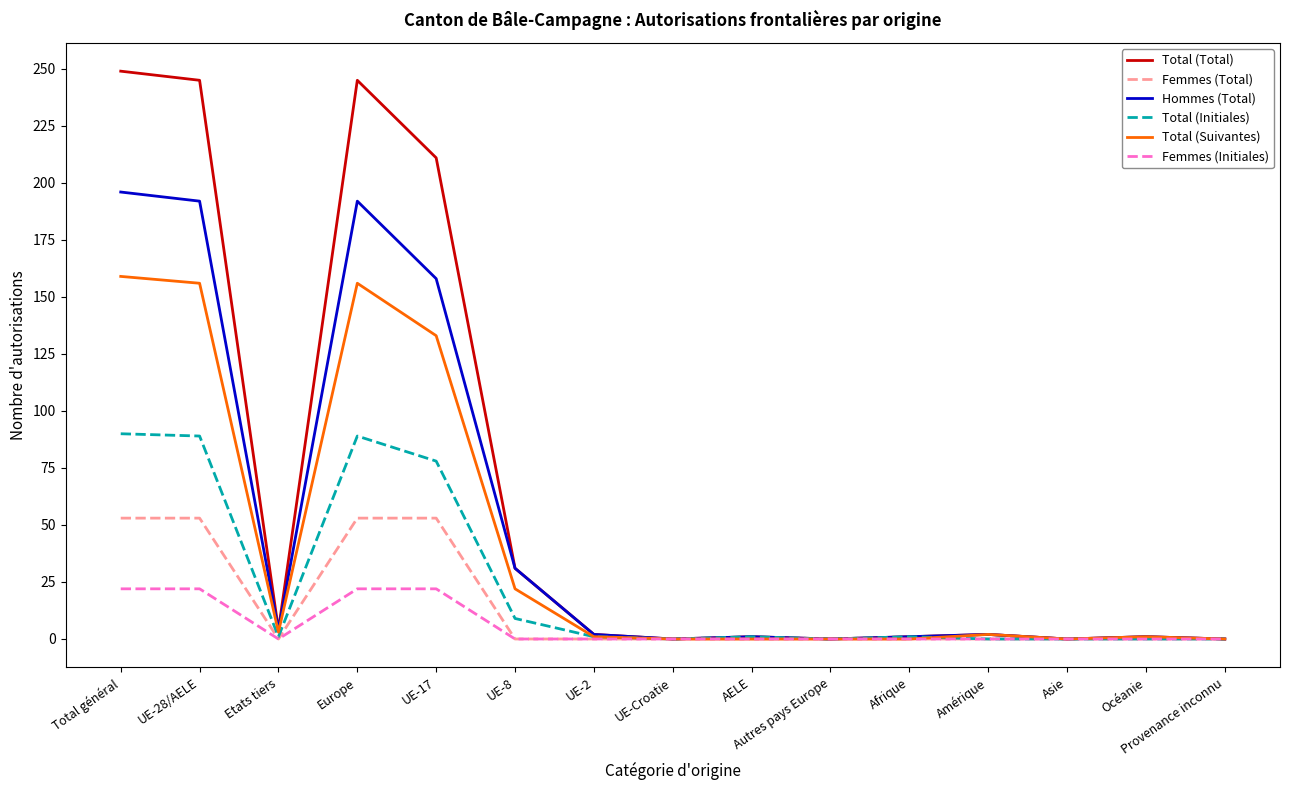

Is the value of Hommes (Total) at Europe greater than the value of Total (Total) at Autres pays Europe?

Yes